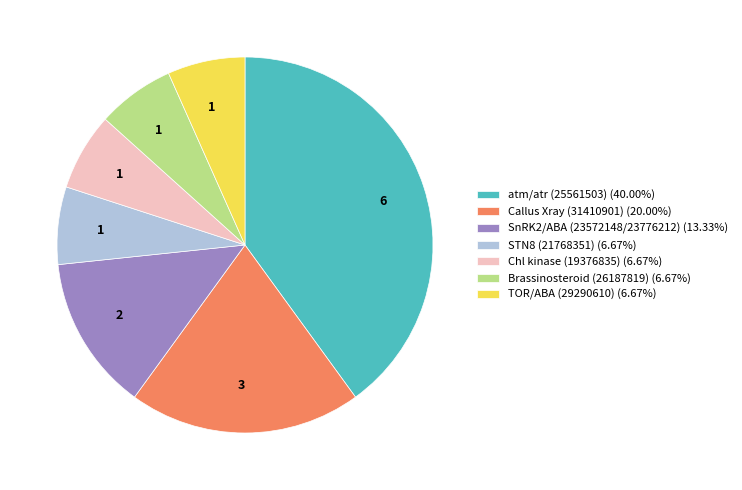

Do Callus Xray (31410901) (20.00%) and Chl kinase (19376835) (6.67%) together represent more than half of the pie?

No